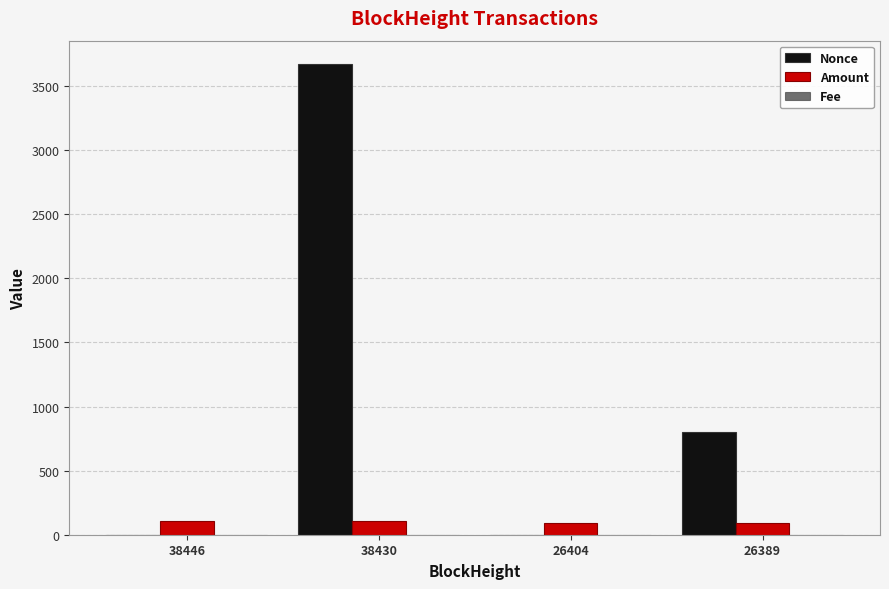

How many series are shown in this chart?

3